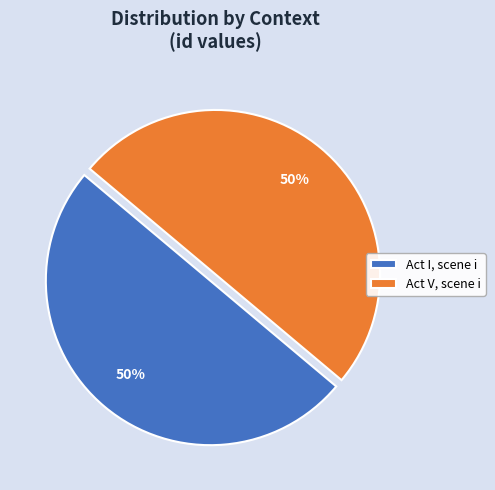

Is it true that Act I, scene i is 50% of the pie?

True